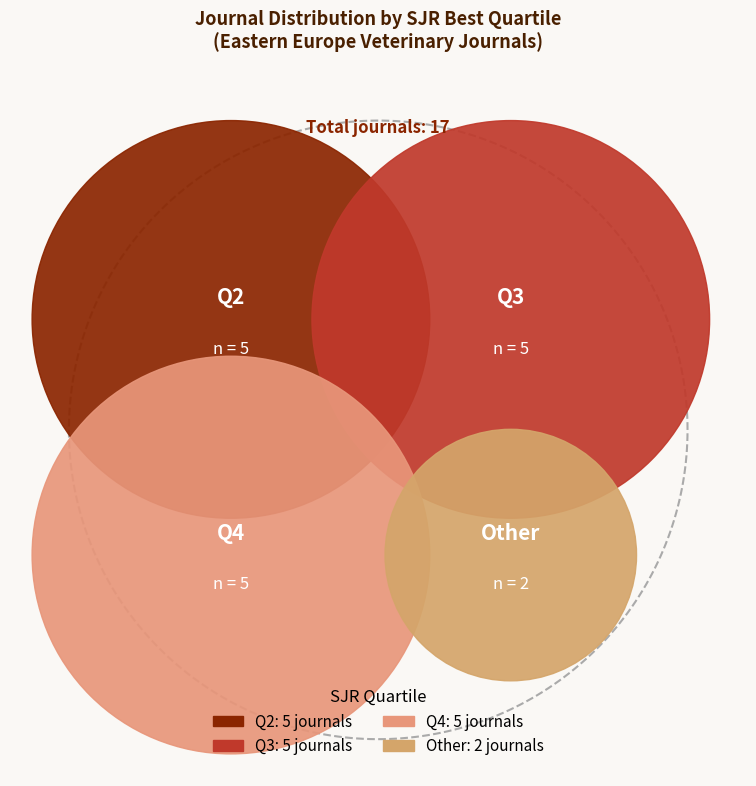

Combined, do Other and Q2 account for over 50%?

No